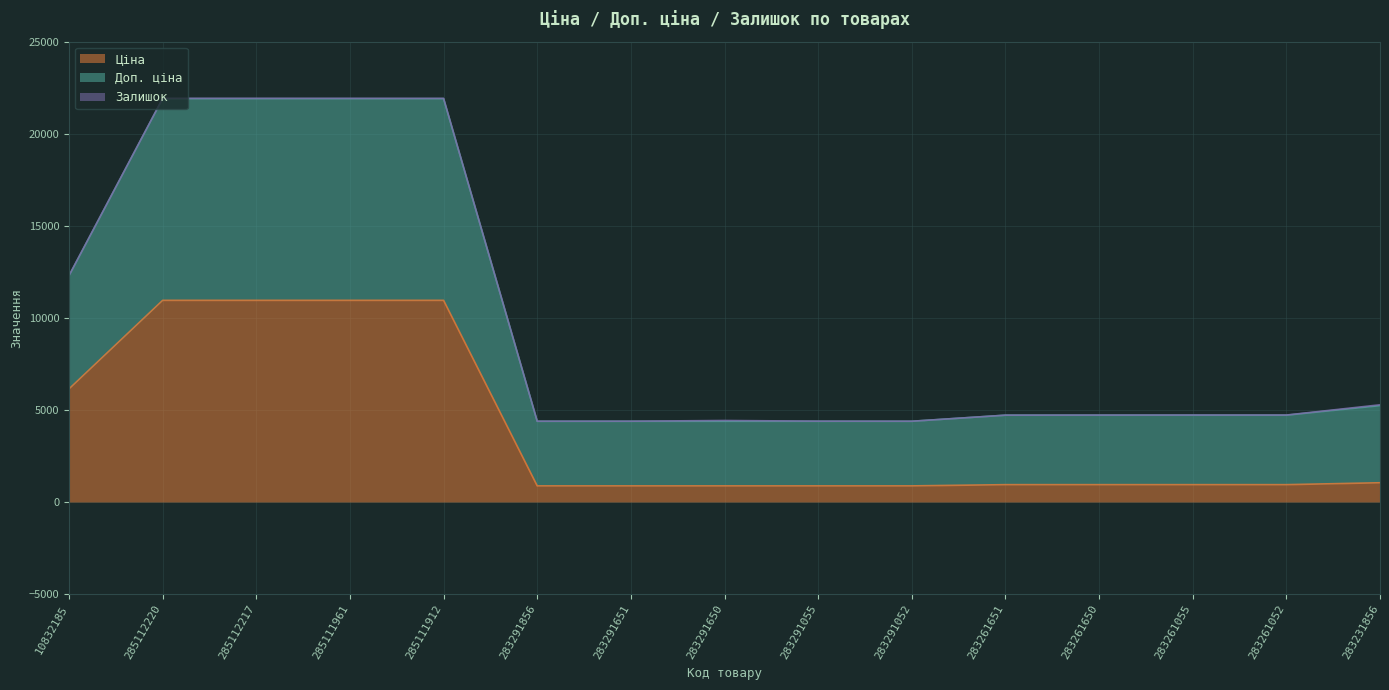

What is the average value of the Ціна series?

3943.7